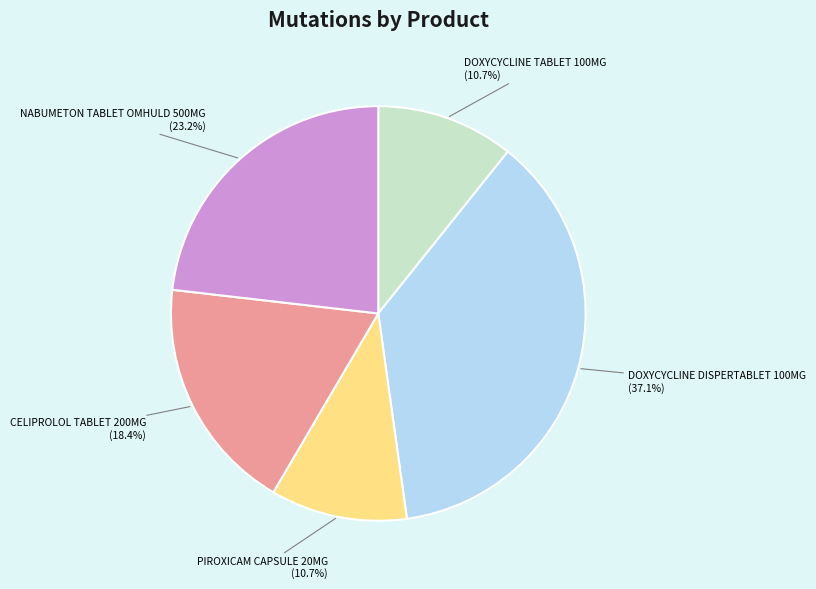

Is there a majority slice in this chart?

No